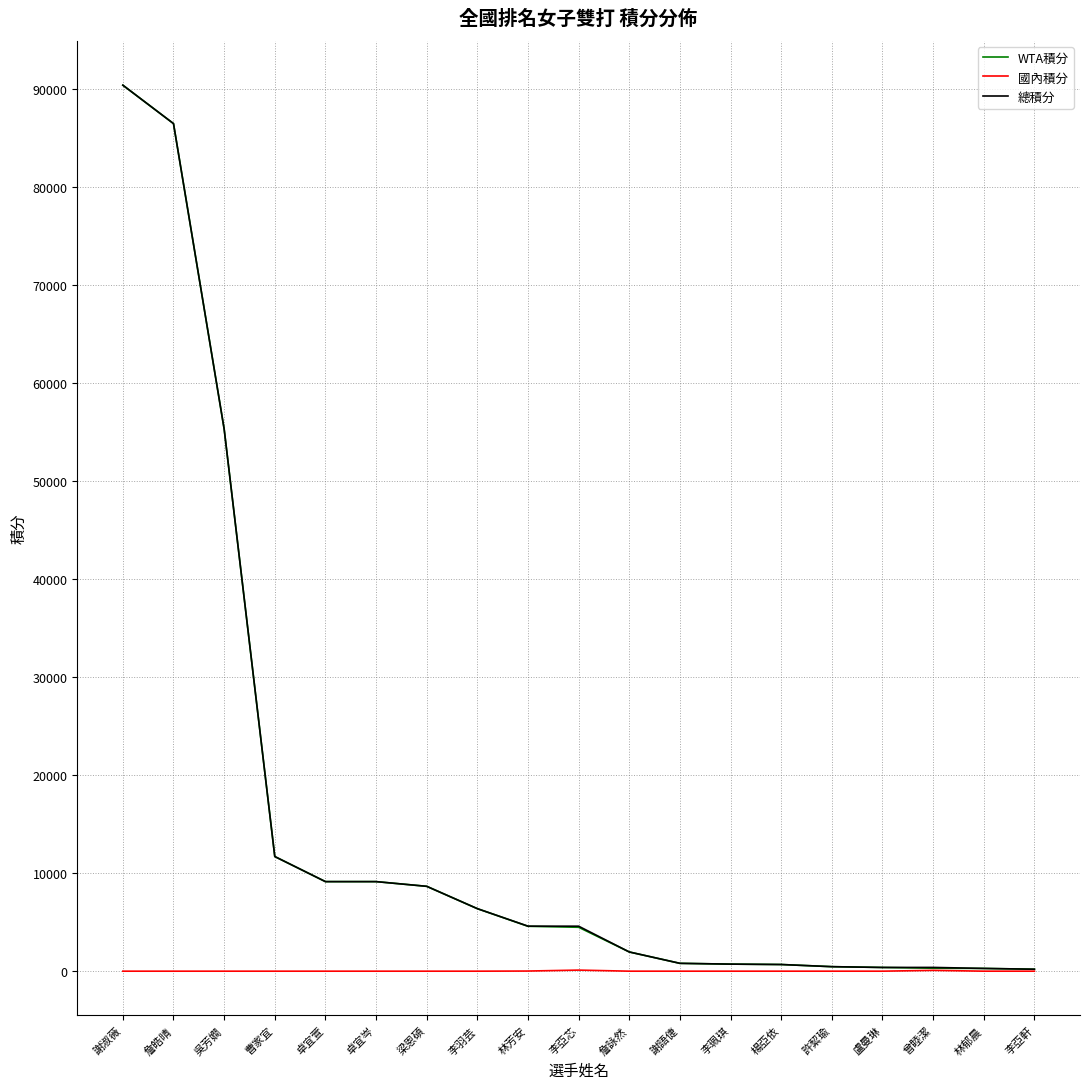

The value of WTA積分 at 林芳安 is 4580. True or false?

True